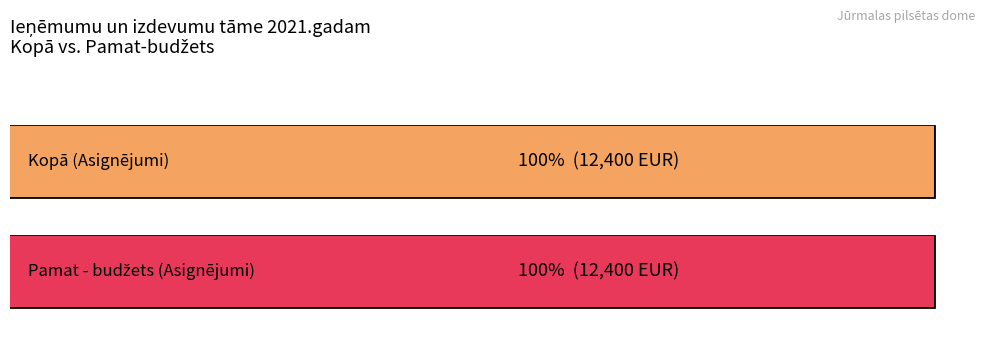

At 2236 Maksājumu pakalpojumi, list the series in order from largest to smallest.

Kopā, Pamat - budžets